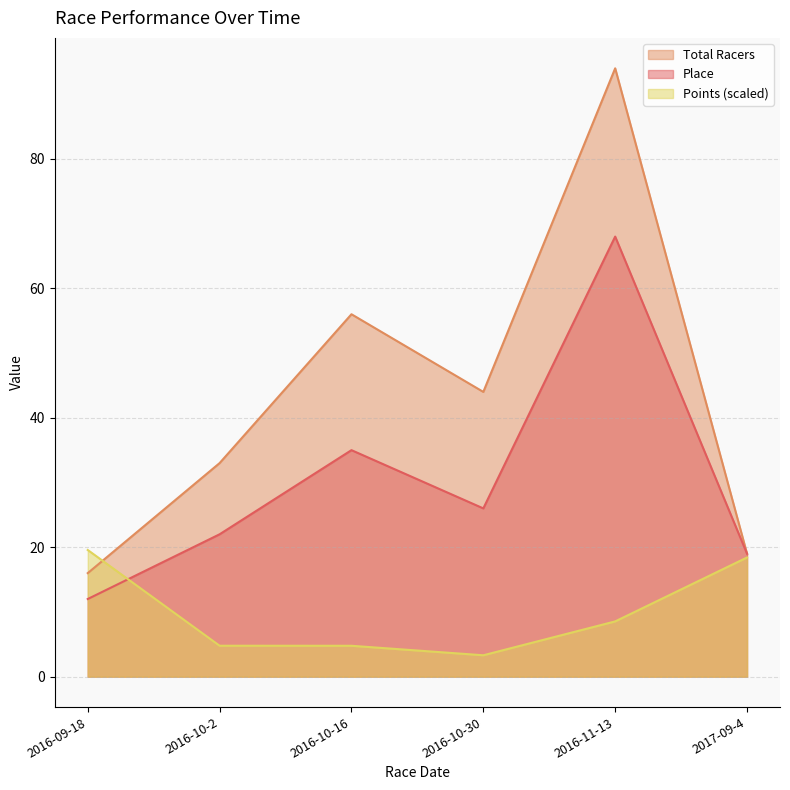

What is the value of the Total Racers point at the 5th from the left?

94.0